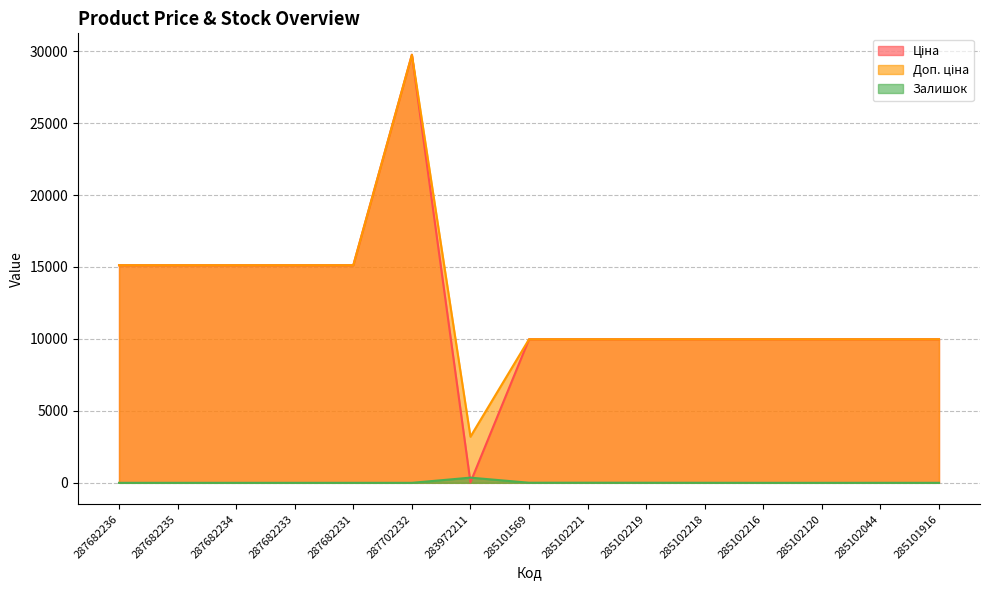

True or false: Доп. ціна and Ціна cross at least once.

False